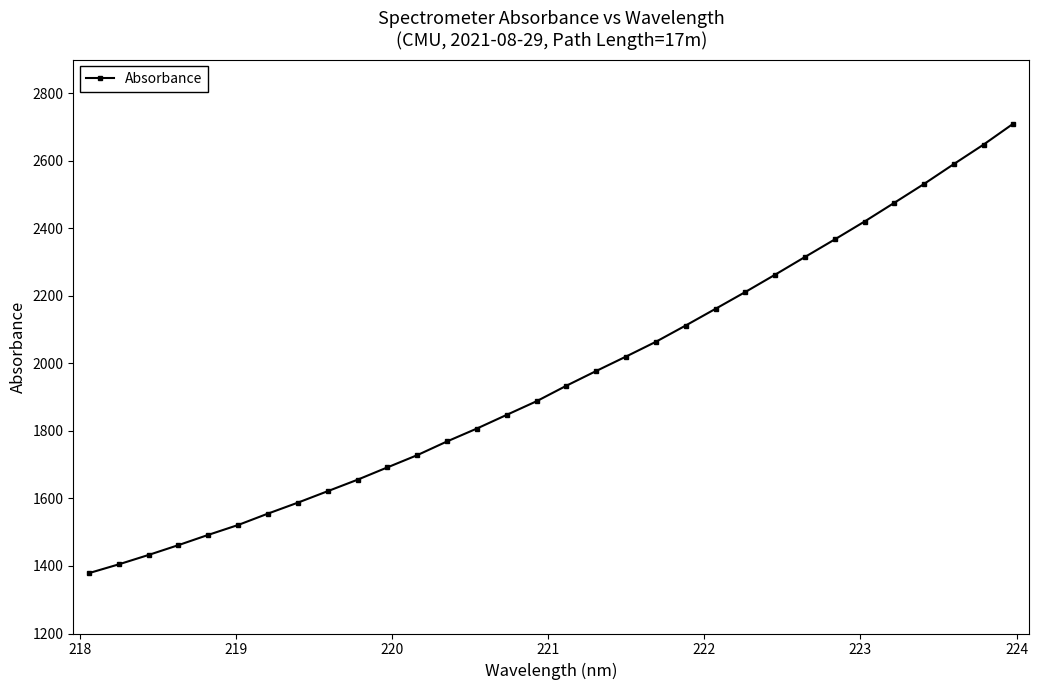

What is the value of the 12th point from the left?

1728.2